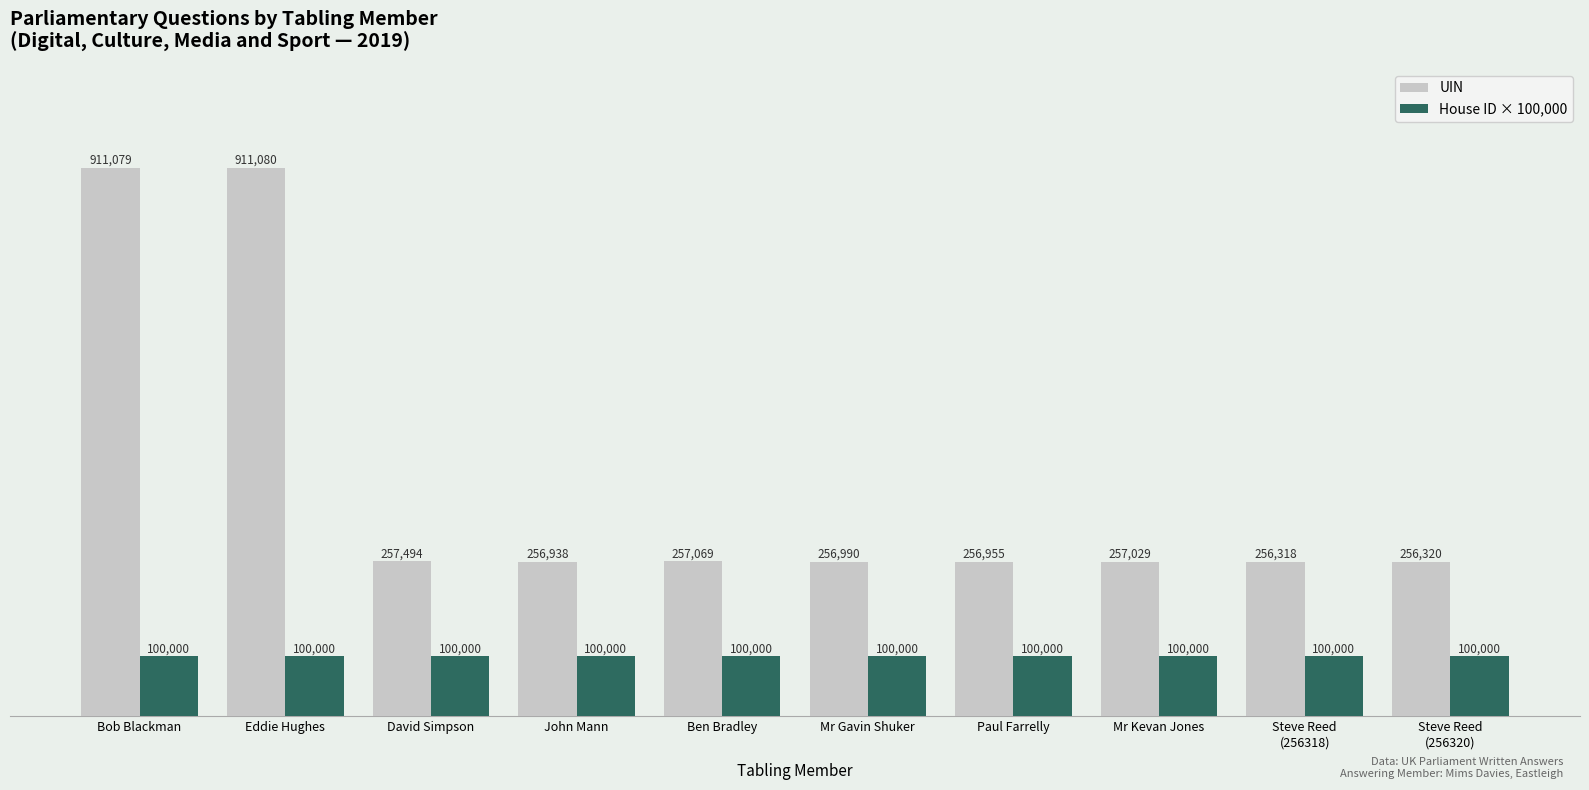

What is the difference between the highest and lowest values at David Simpson?

157494